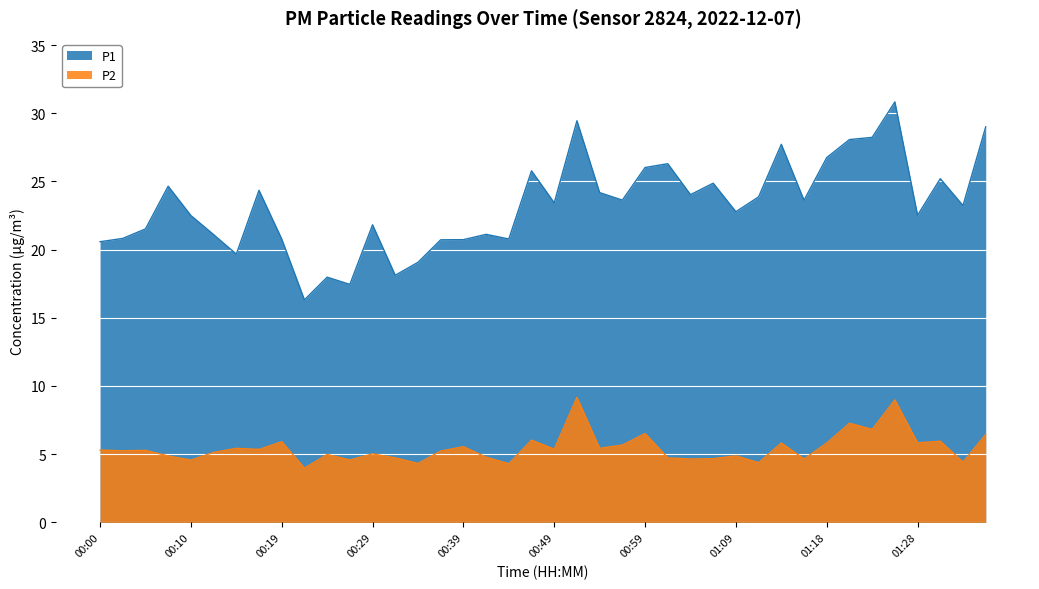

What is the sum of the P1 values at 00:44 and 00:49?

44.2